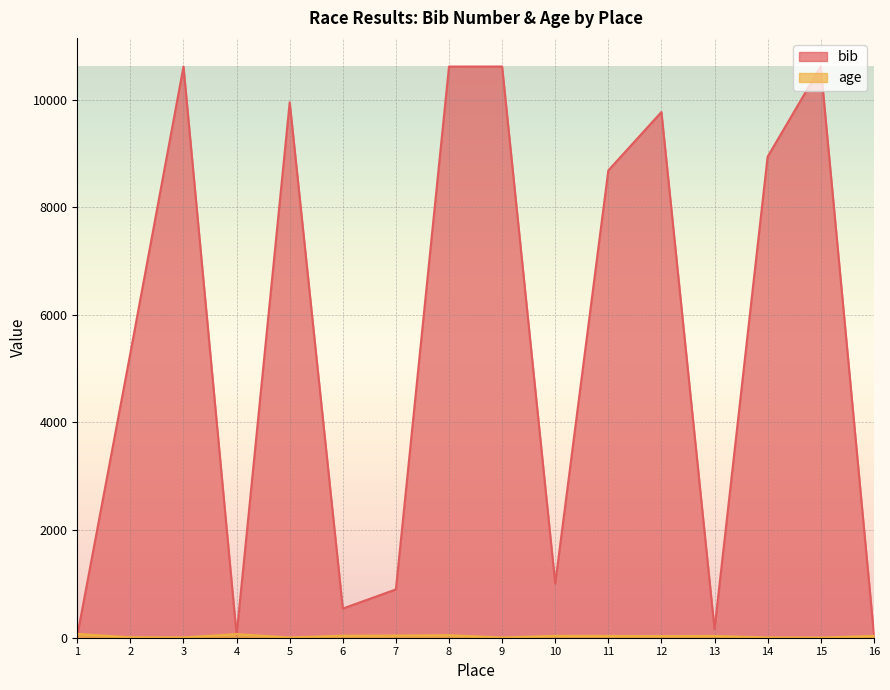

What is the approximate value of bib at 1, to the nearest 50?

50